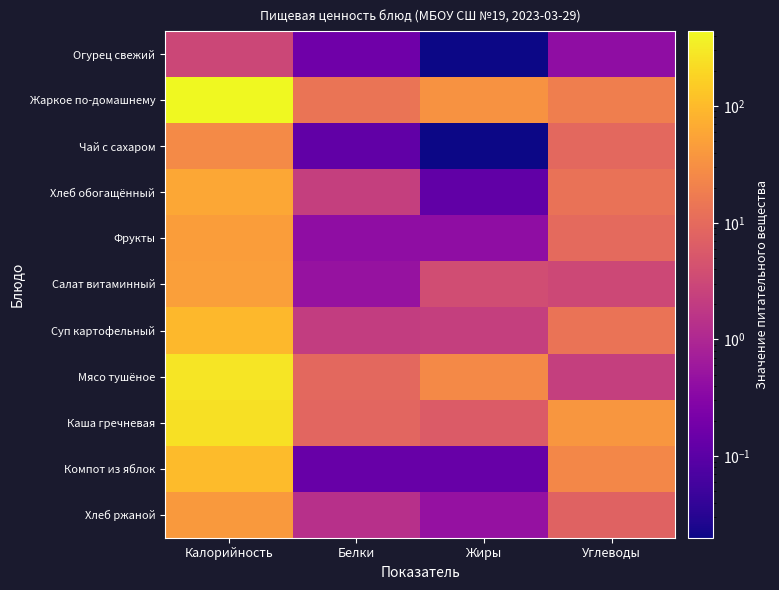

The value of Хлеб ржаной at Углеводы is 2.0. True or false?

False